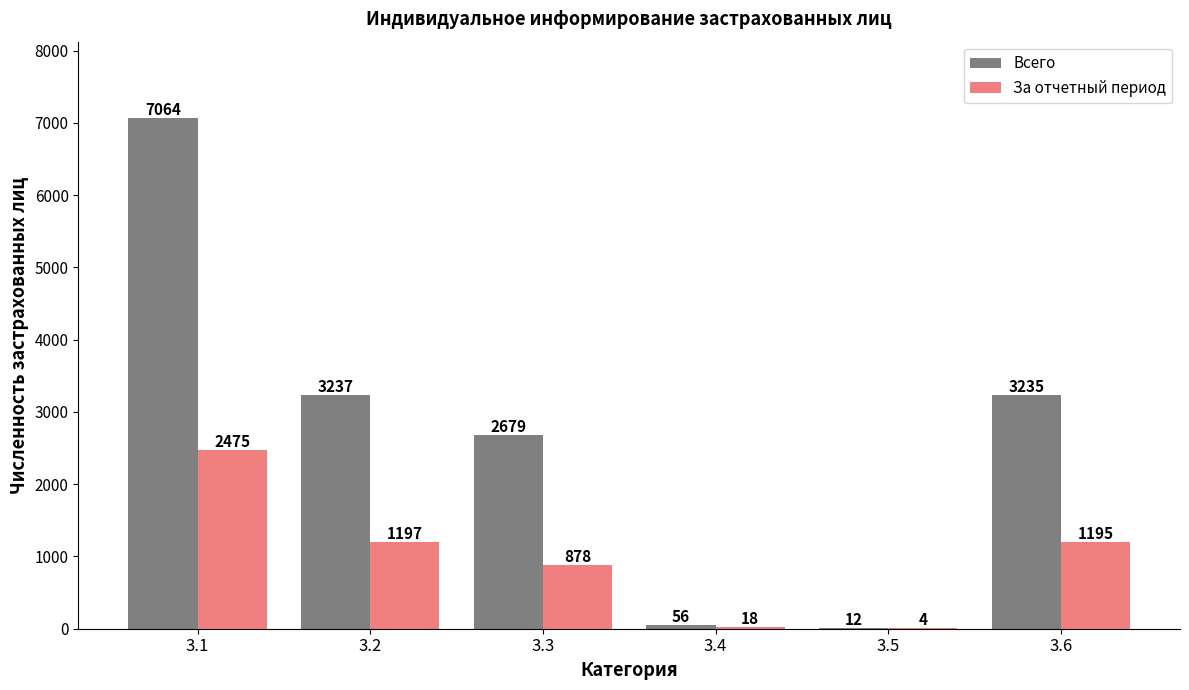

At which category does the chart reach its peak across all series?

3.1